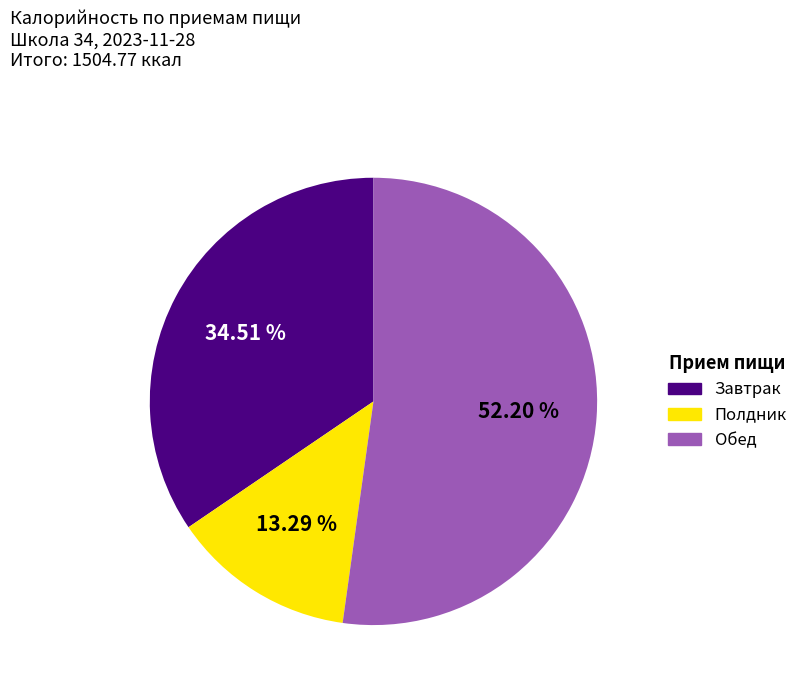

Is there any slice that represents more than half of the pie?

Yes